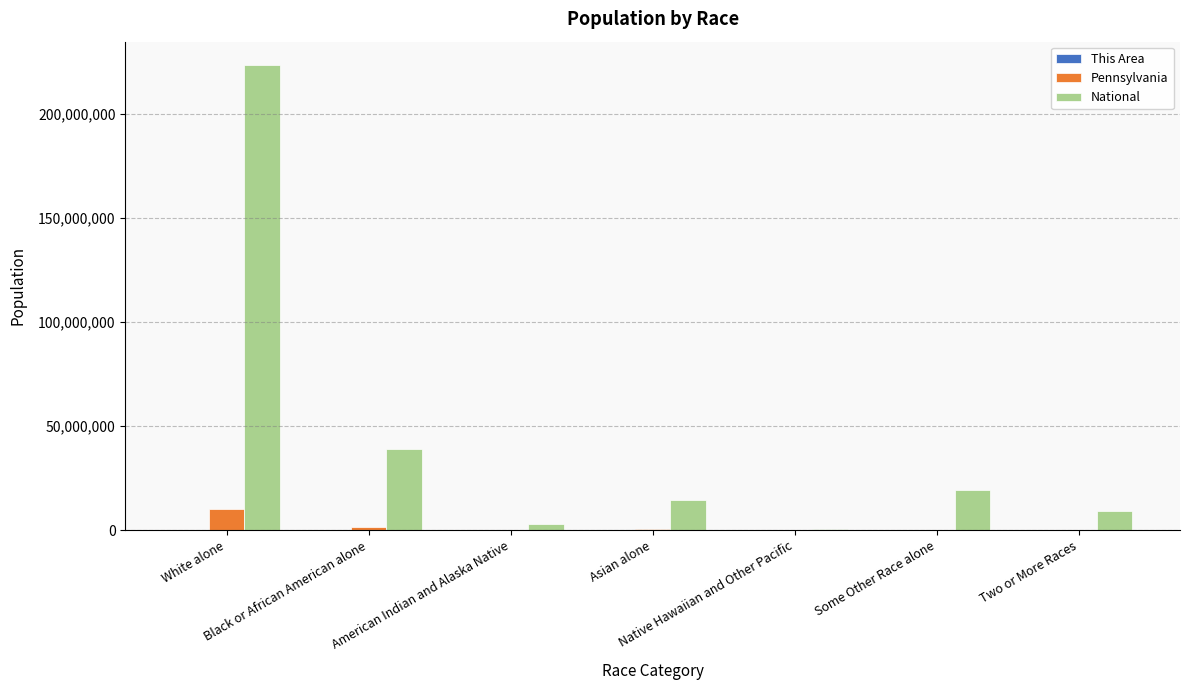

What is the highest value of the National series?

223553265